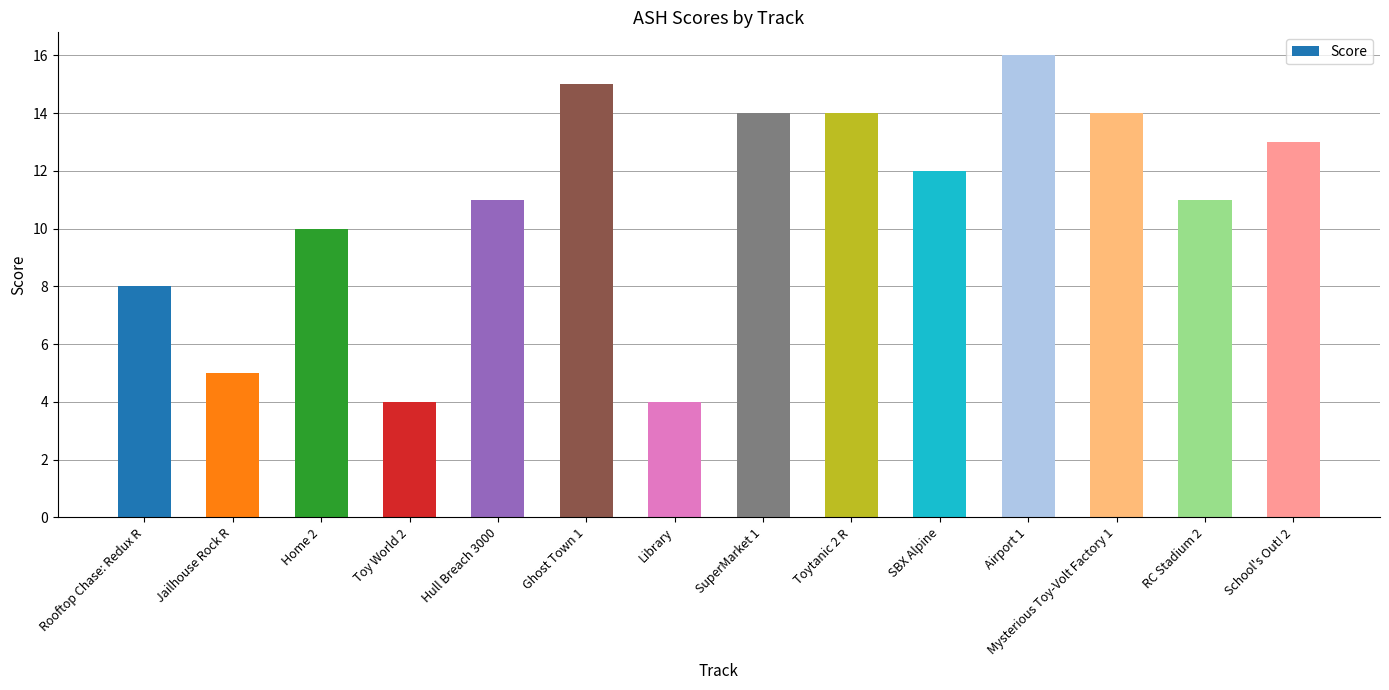

The value at Toytanic 2 R is 8. True or false?

False